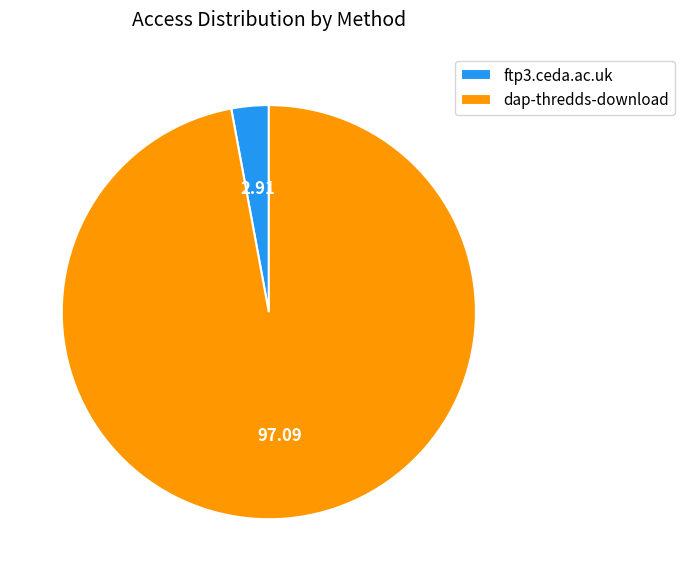

Is ftp3.ceda.ac.uk the majority of the pie?

No